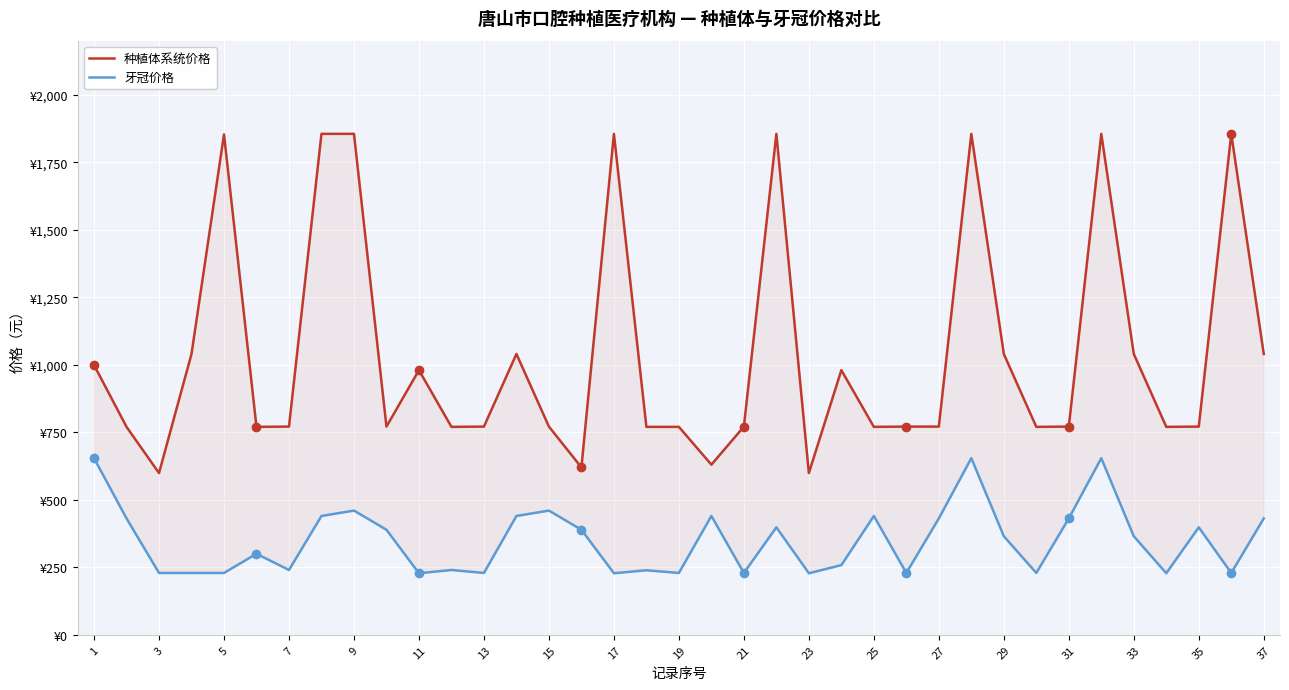

Which series has the largest total across all categories?

种植体系统价格